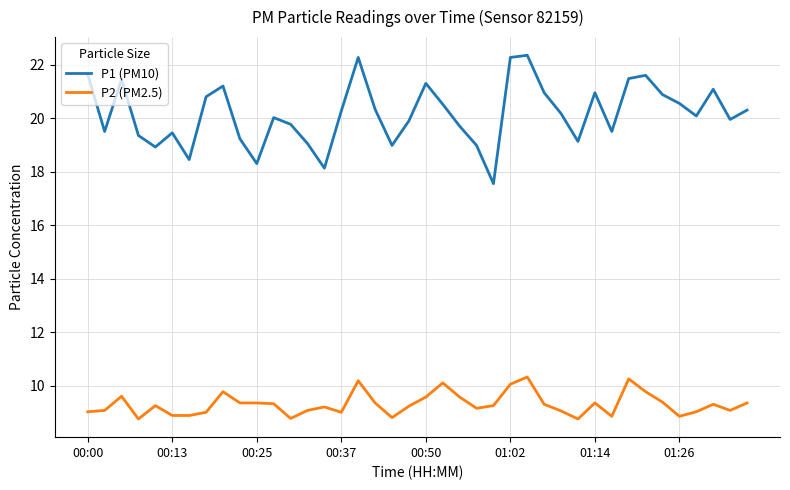

Rank the series by their average value, from lowest to highest.

P2 (PM2.5), P1 (PM10)